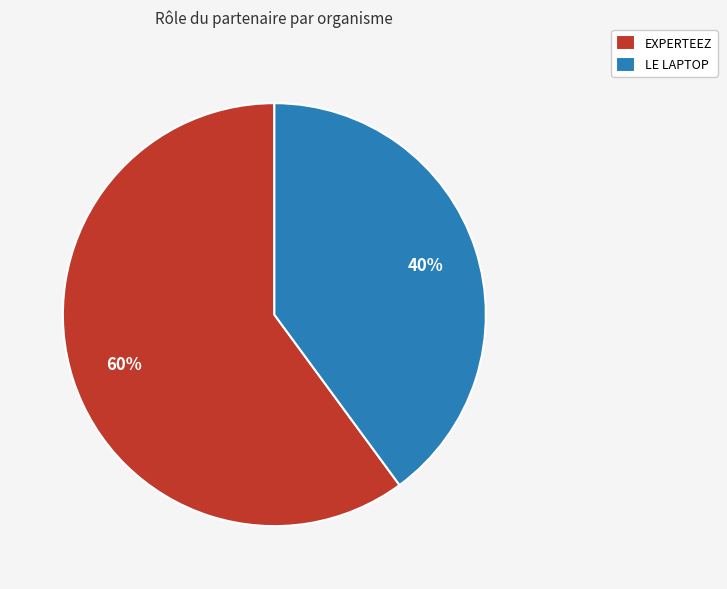

Approximately how many times larger is the value at EXPERTEEZ compared to LE LAPTOP?

1.5